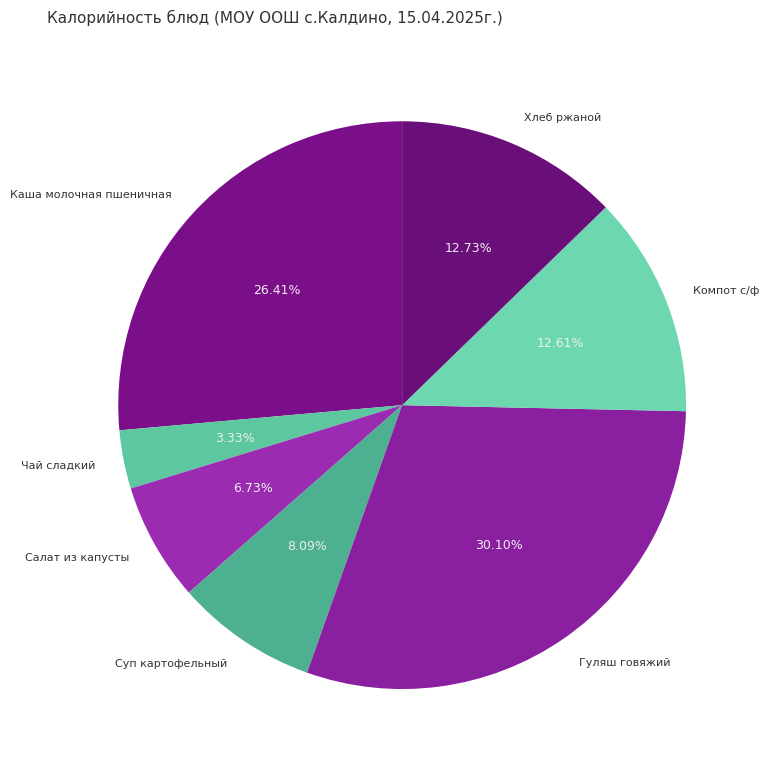

Which slice is the largest?

Гуляш говяжий